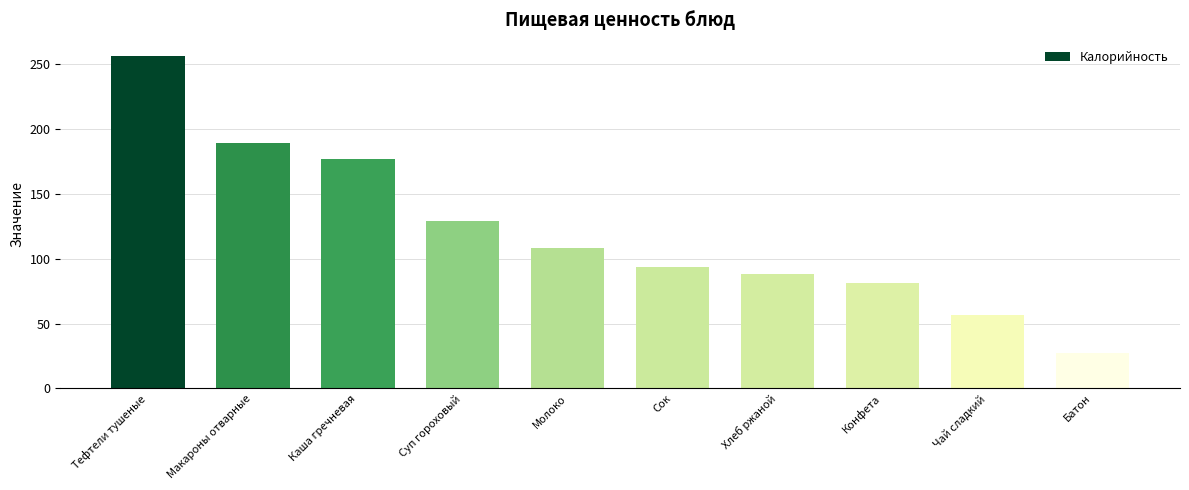

Which label corresponds to the largest value in the chart?

Тефтели тушеные